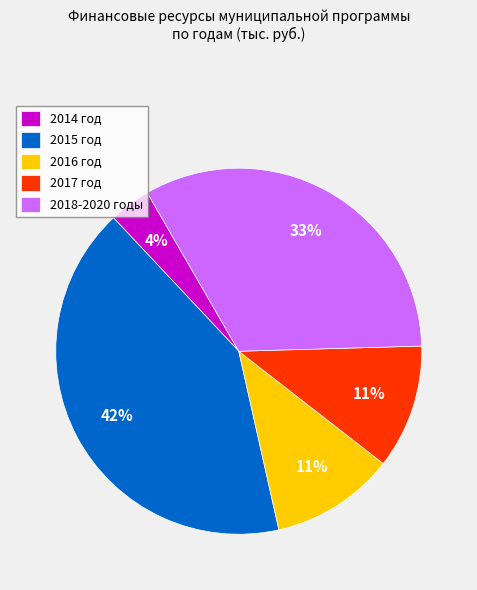

True or false: 2018-2020 годы accounts for 39% of the total.

False